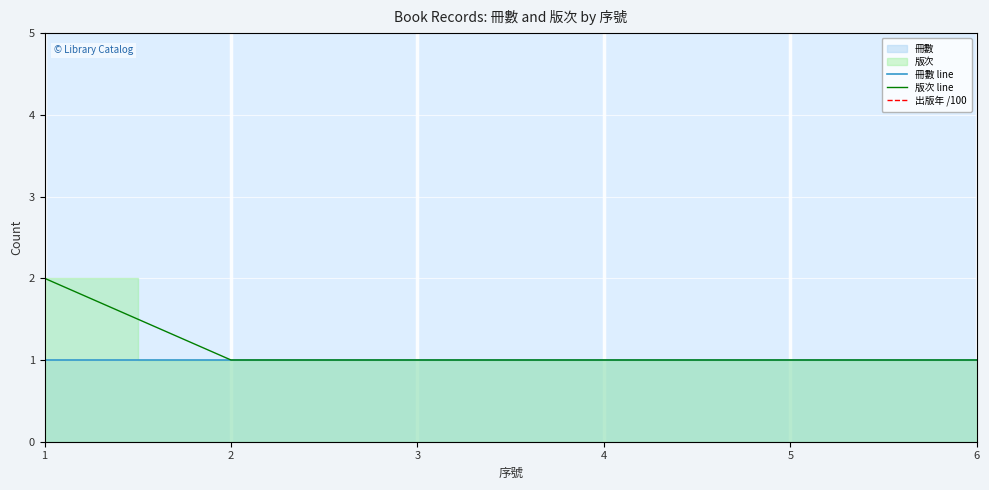

The 冊數 line series shows 1.0 at 4. True or false?

True